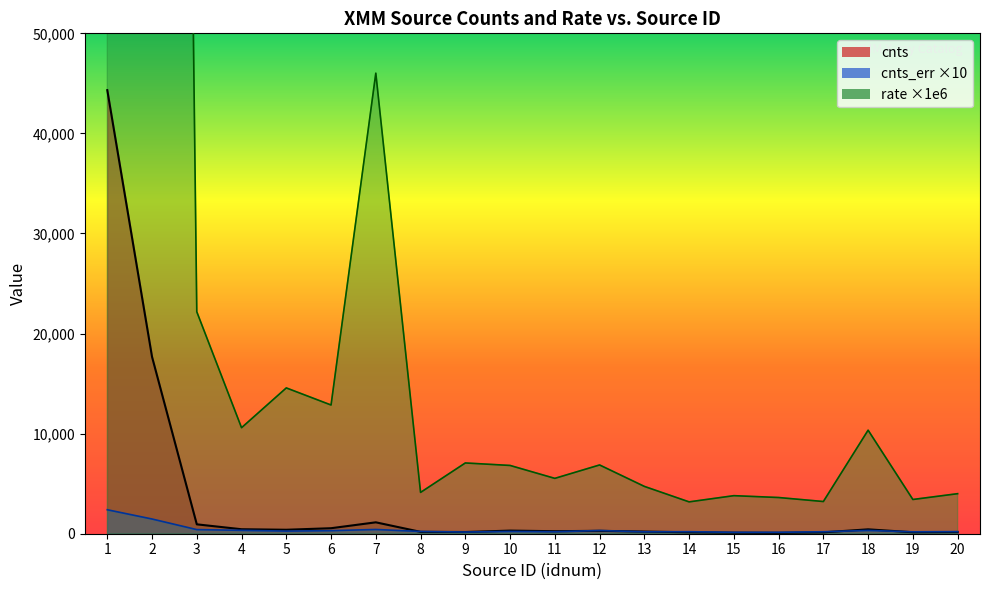

Which series has the largest total across all categories?

rate